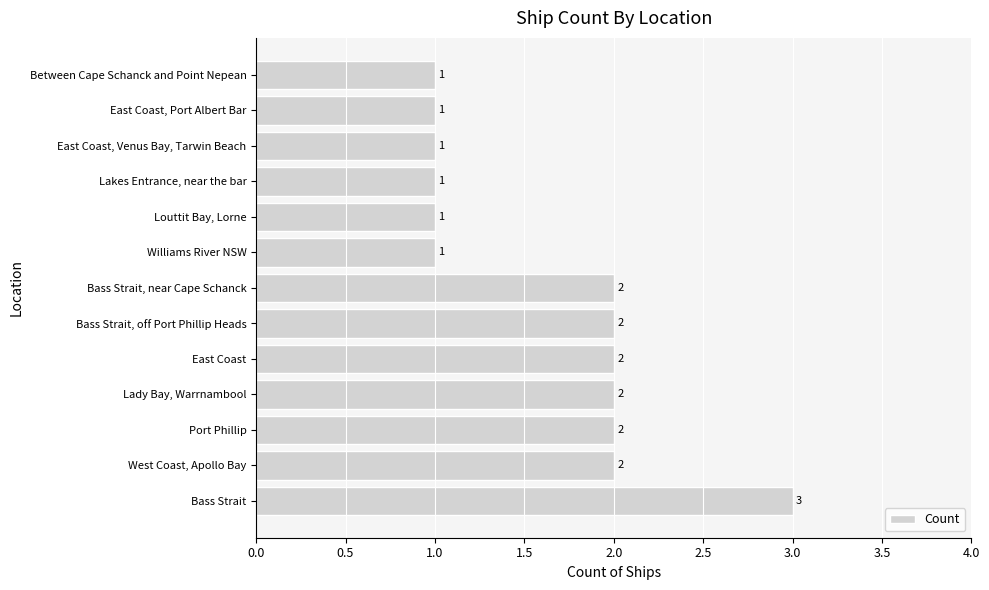

What is the difference between the maximum and minimum values?

2